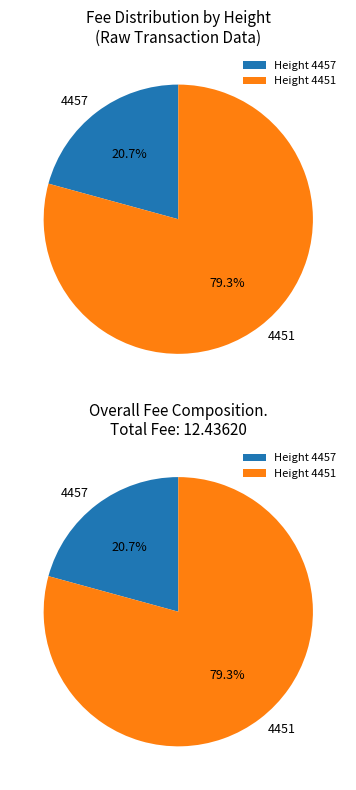

Is the sum of 4457 and 4451 greater than half?

Yes